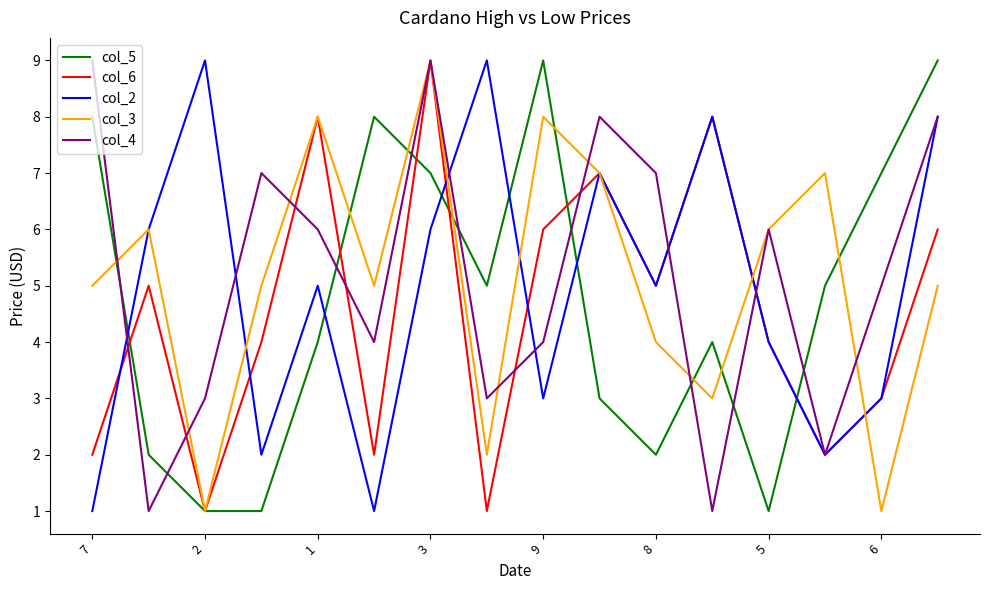

Is this an area chart (filled region under the line)?

No